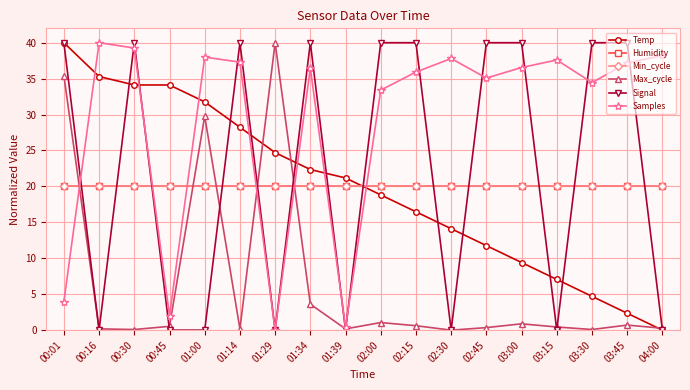

Where do Temp and Max_cycle first cross each other?

01:14 and 01:29